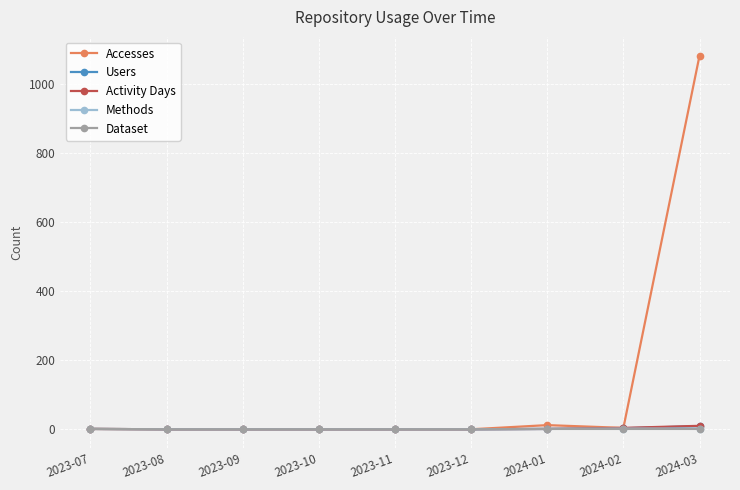

How many series are shown in this chart?

5